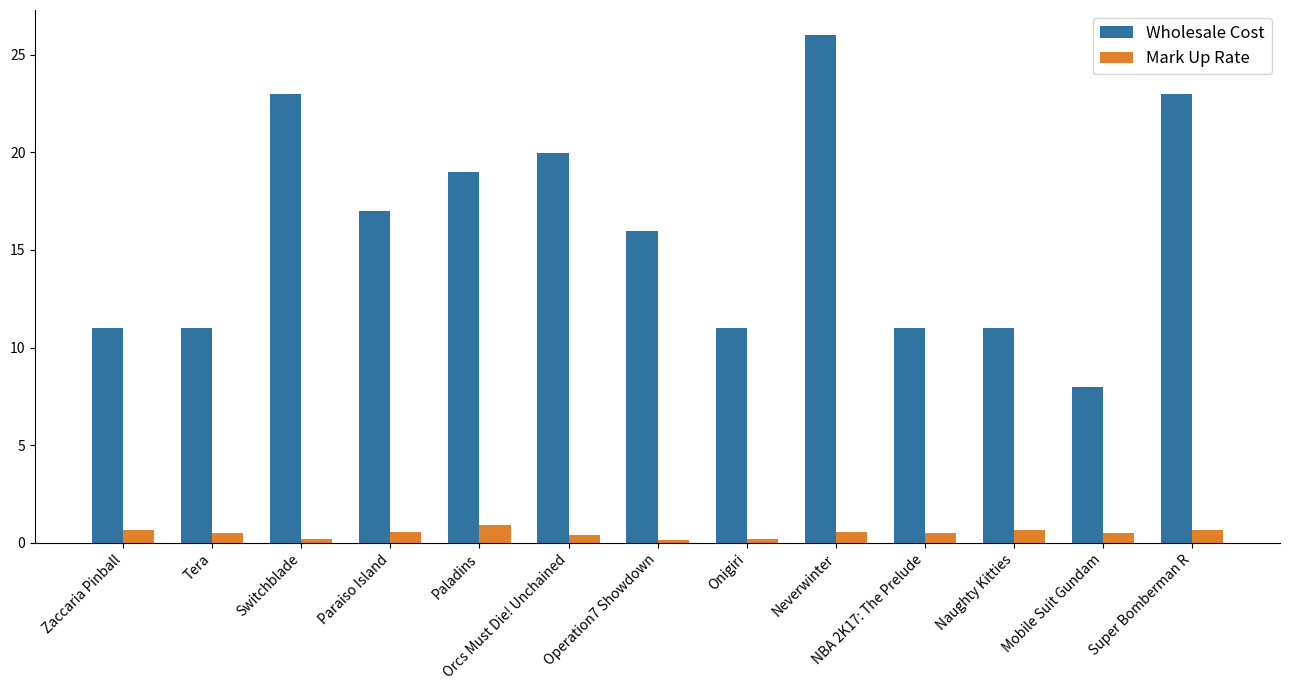

At which label does Wholesale Cost reach its minimum?

Mobile Suit Gundam